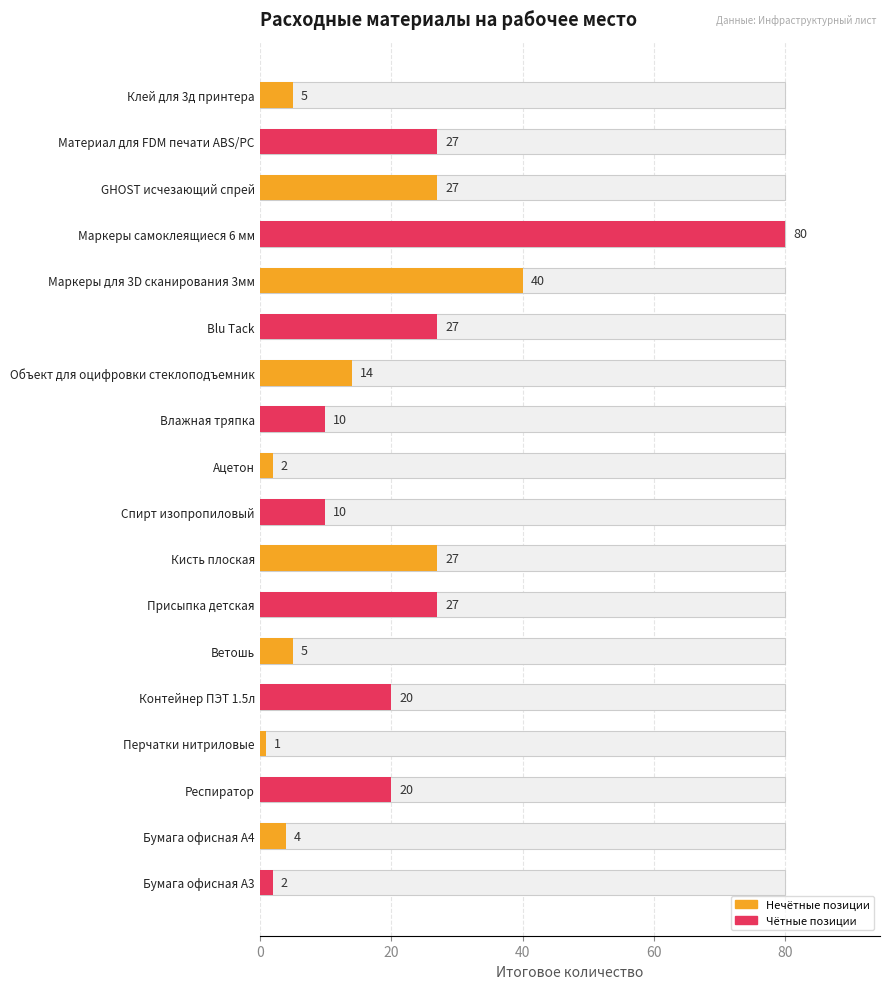

Does the chart contain any negative values?

No